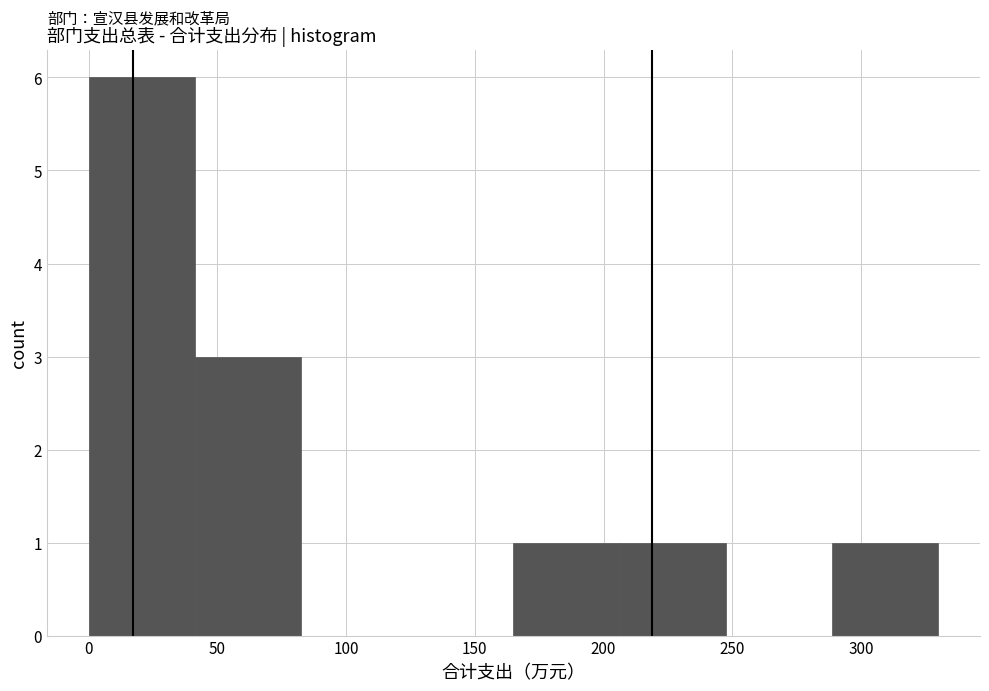

Reading left to right, list every bar in this chart as the range it spans on the x-axis followed by its height. Neither the bar edges nor the heights are printed on the chart, so give them approximately, as read against the axes.

0 to 40: 6
40 to 85: 3
85 to 125: 0
125 to 165: 0
165 to 205: 1
205 to 245: 1
245 to 290: 0
290 to 330: 1